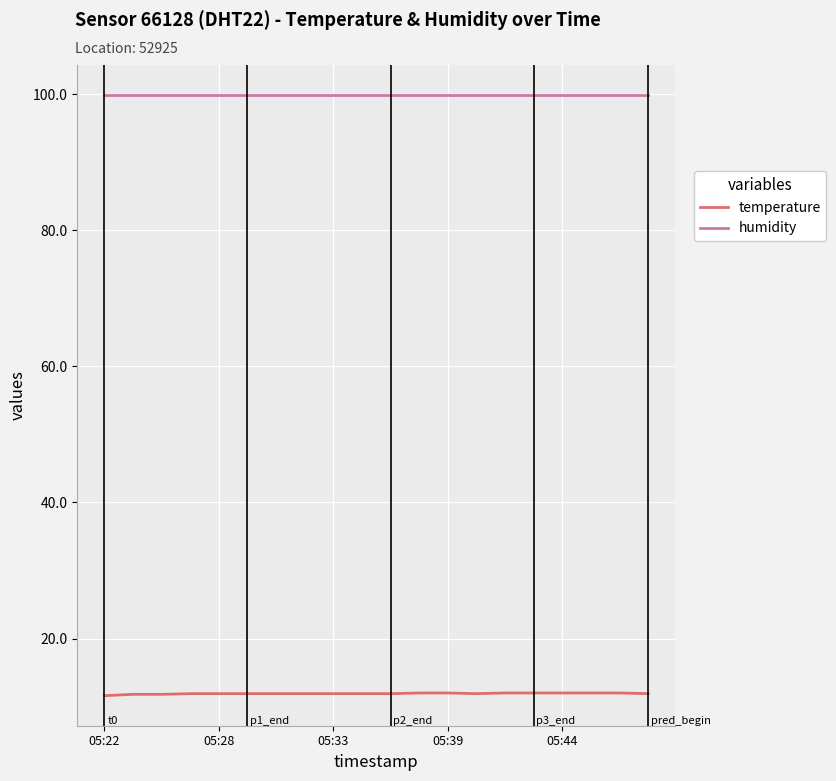

Which series has the largest range (max minus min)?

temperature